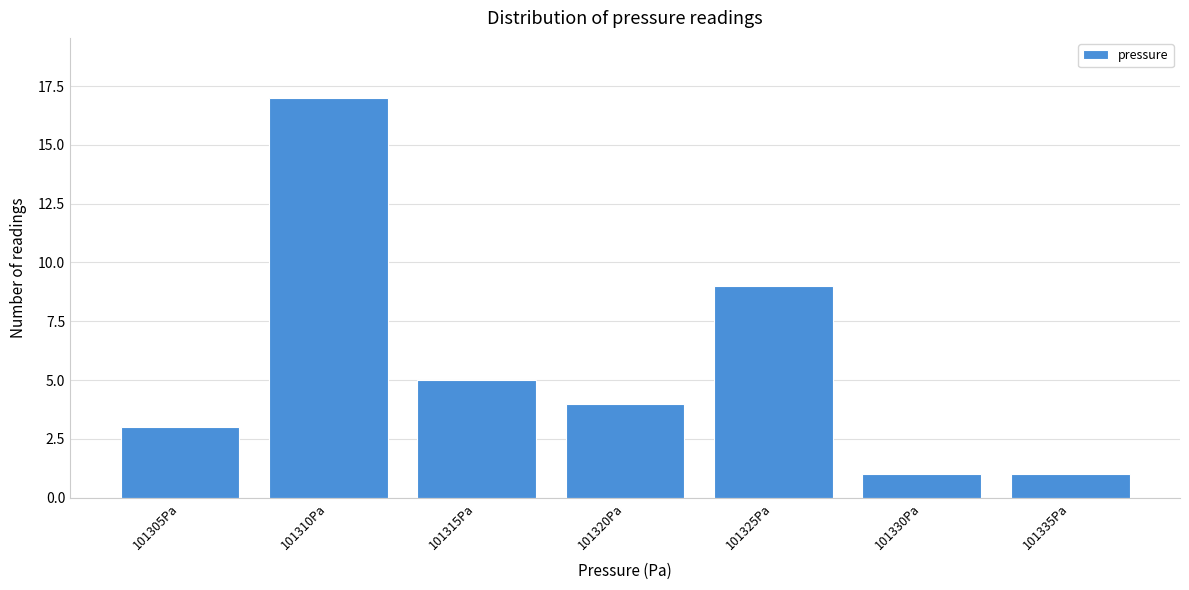

Reading right to left, what are all the values shown in this chart?

101335Pa=1	101330Pa=1	101325Pa=9	101320Pa=4	101315Pa=5	101310Pa=17	101305Pa=3